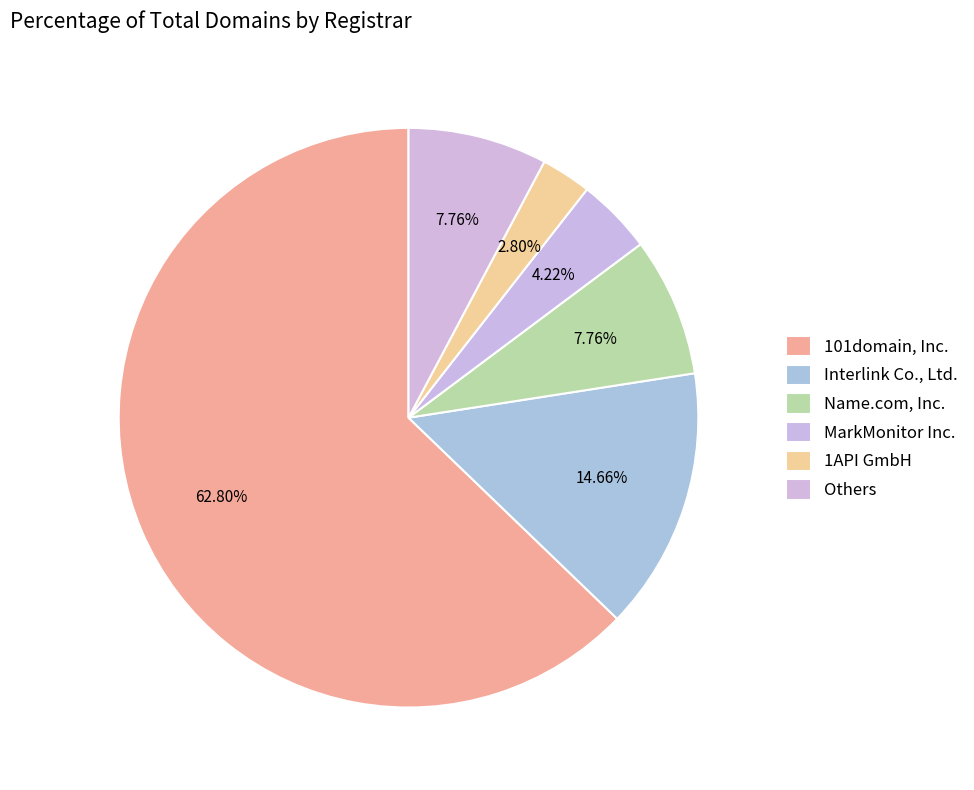

Is there any slice that represents more than half of the pie?

Yes